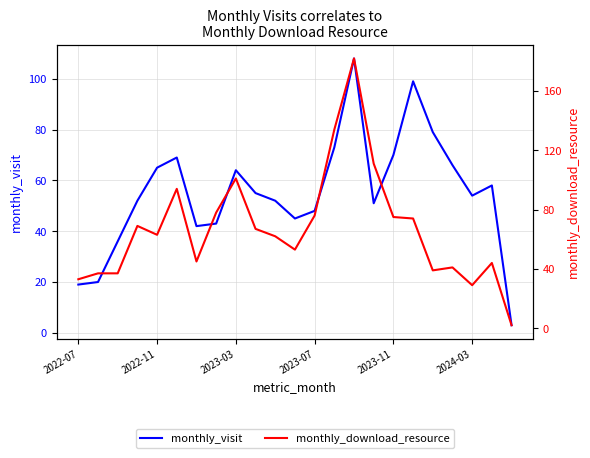

How many times do monthly_visit and monthly_download_resource cross each other?

3